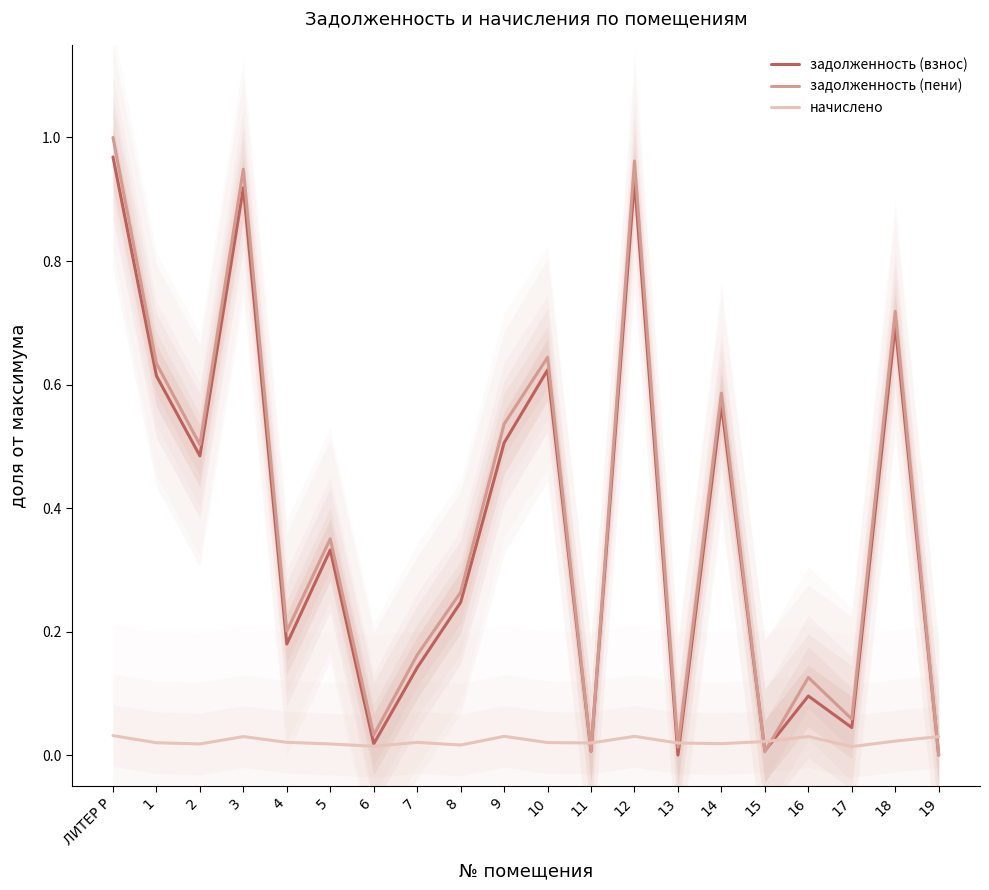

How many times do задолженность (пени) and начислено cross each other?

7